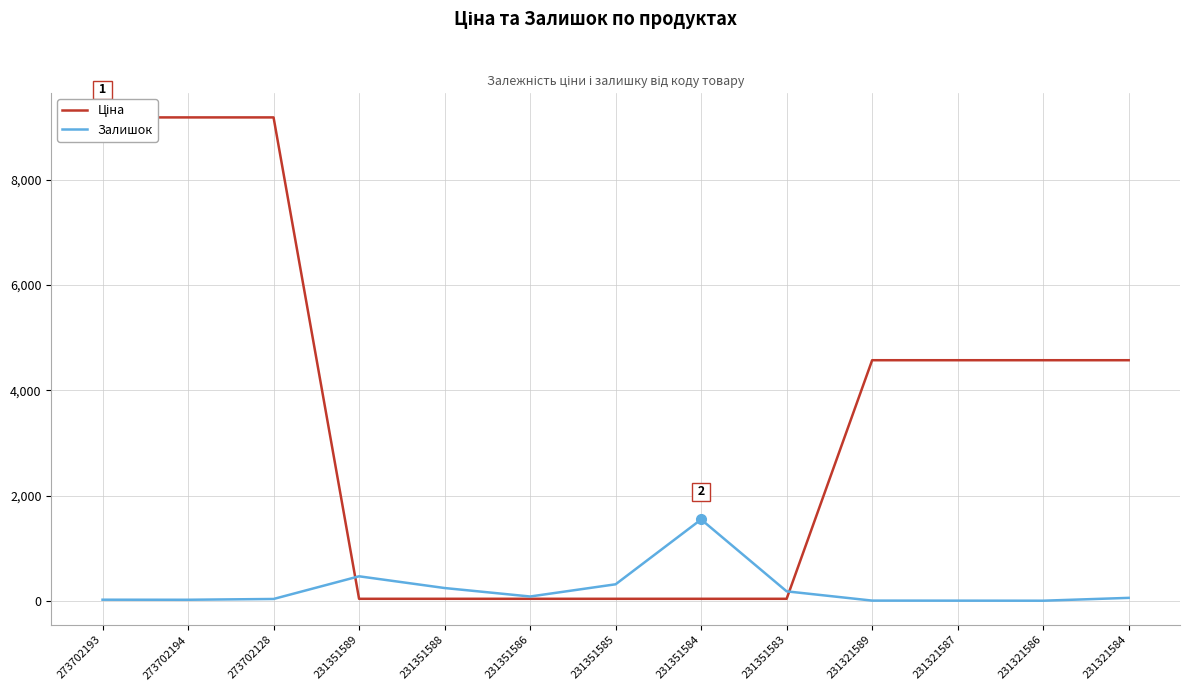

What is the sum of all Ціна values?

46067.2